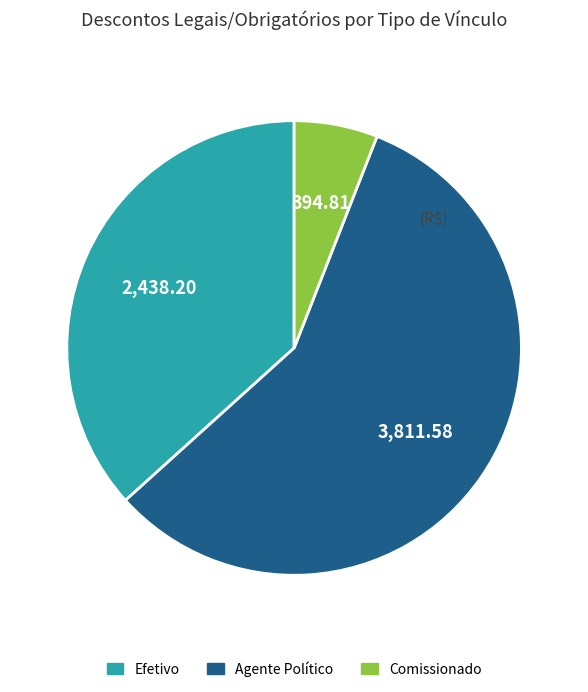

What is the largest slice in the pie chart?

Agente Político